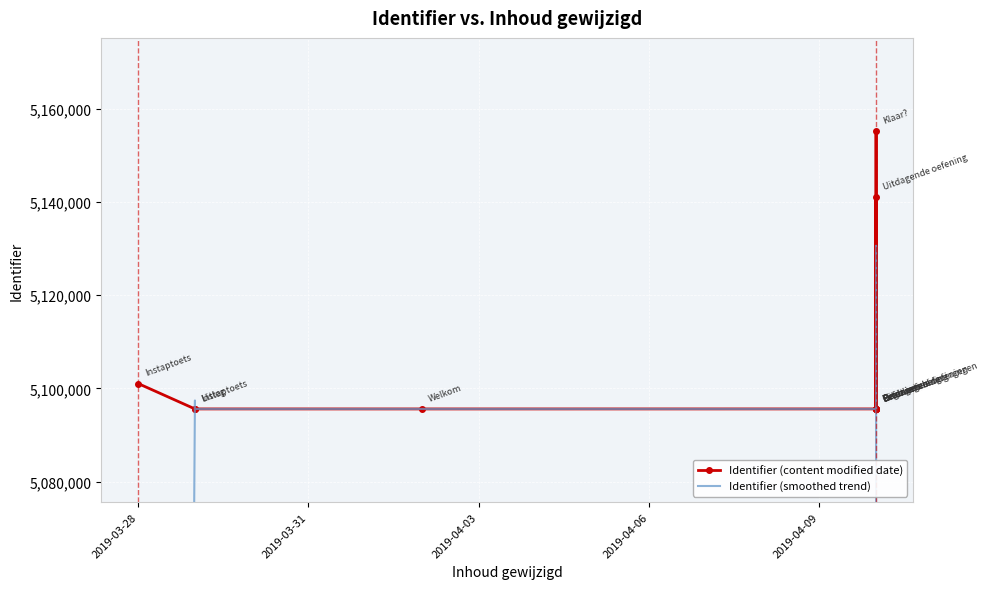

Rank the series at 2019-03-31 from lowest to highest value.

Identifier (content modified date), Identifier (smoothed trend)